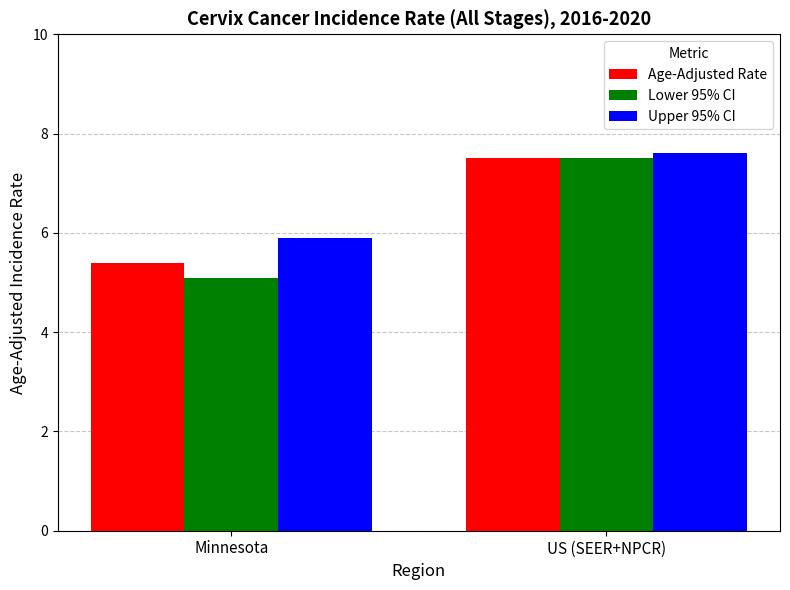

List the series in order of their overall mean, lowest first.

Lower 95% CI, Age-Adjusted Rate, Upper 95% CI